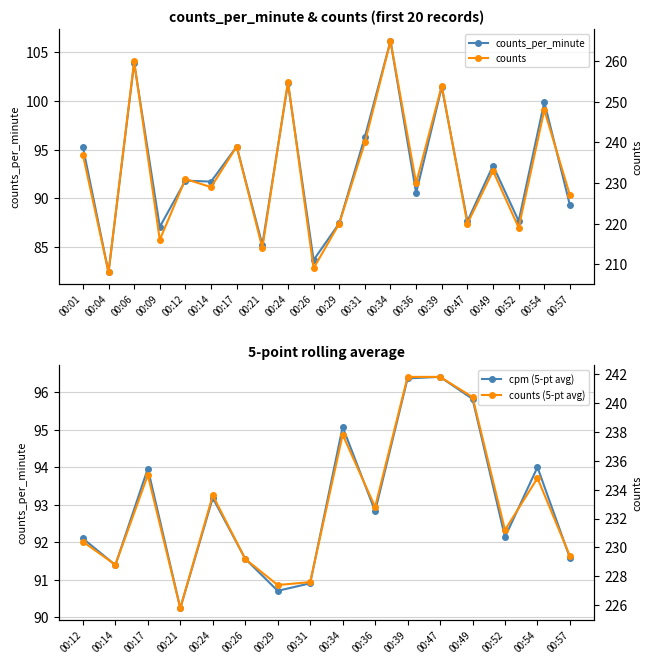

What is the minimum value for counts_per_minute?

82.4